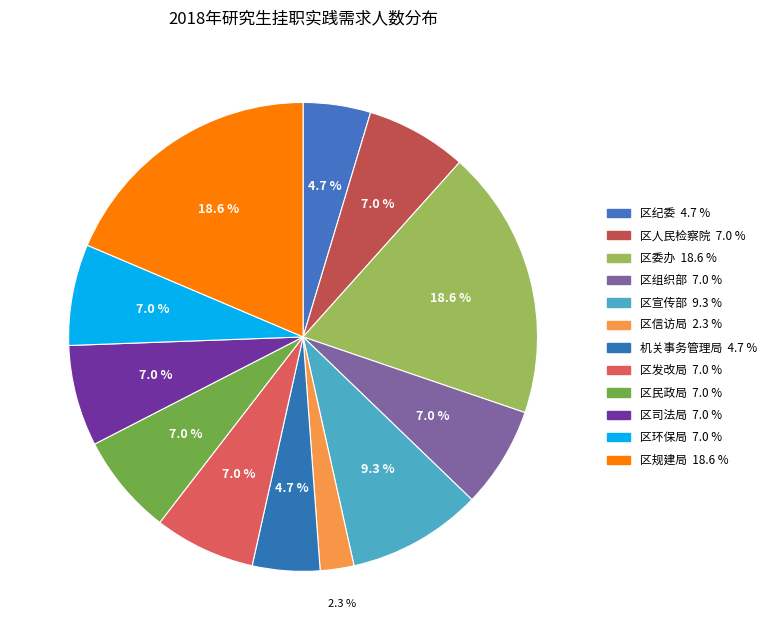

What is the change in value from 机关事务管理局 to 区司法局?

+1